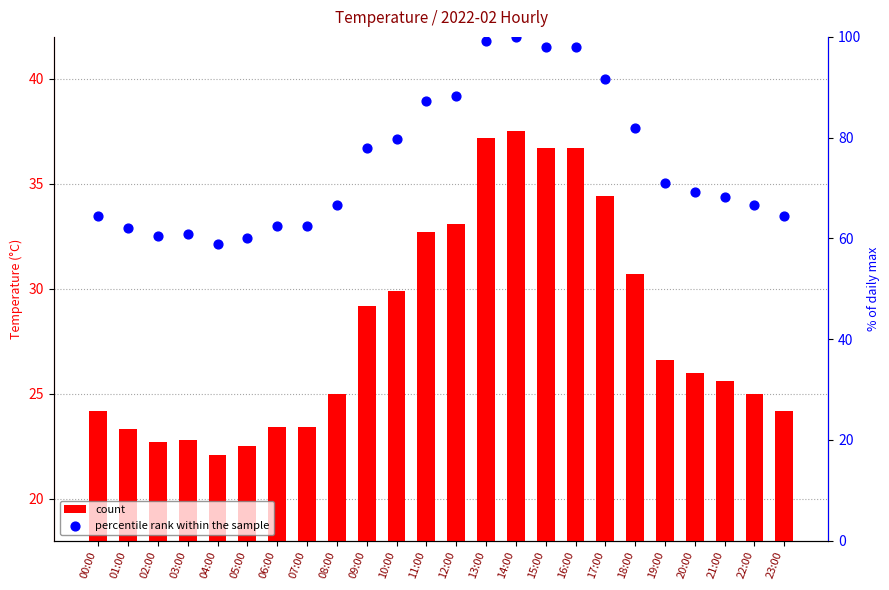

What are all the series names shown in the legend?

count, percentile rank within the sample